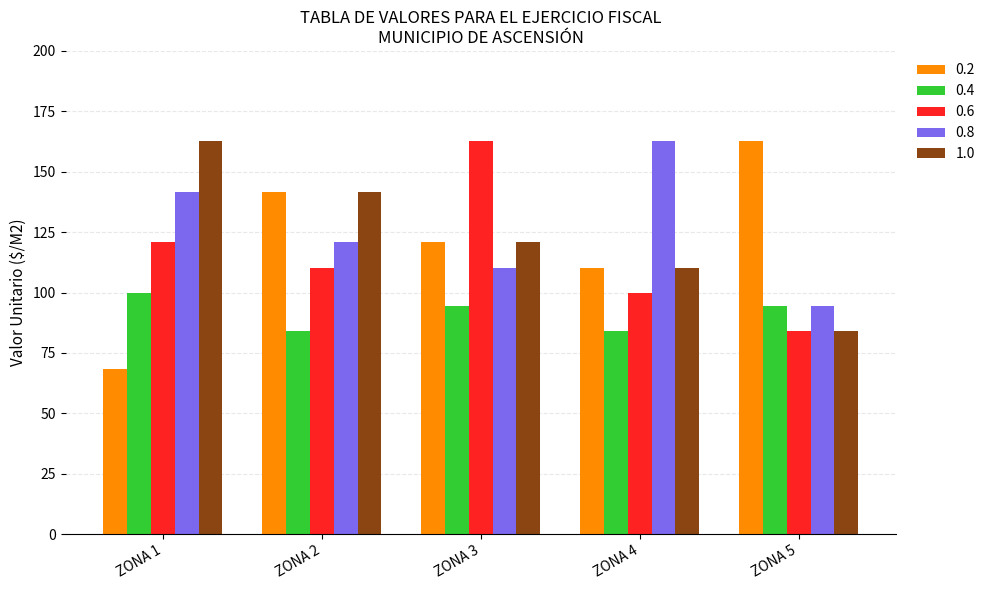

What is the maximum value for 0.4?

99.8